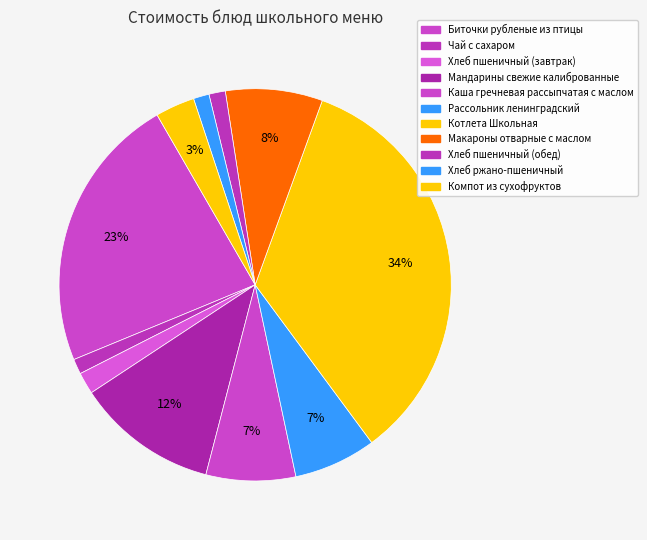

Count the number of slices in the pie.

11